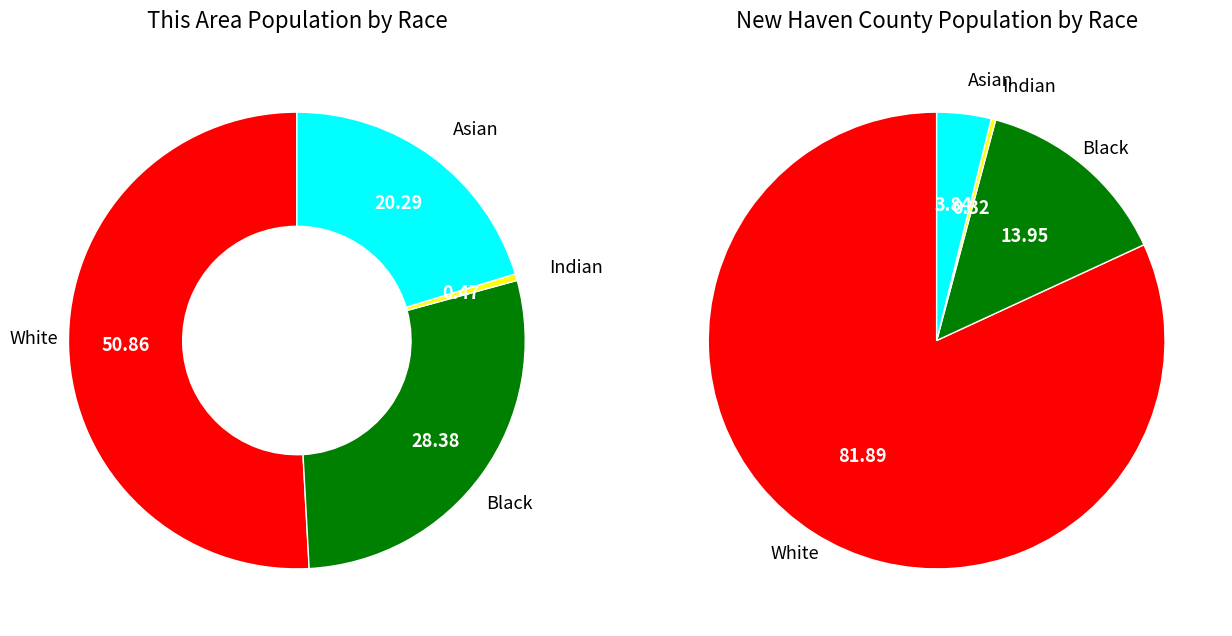

True or false: Asian alone accounts for 4% of the total.

True